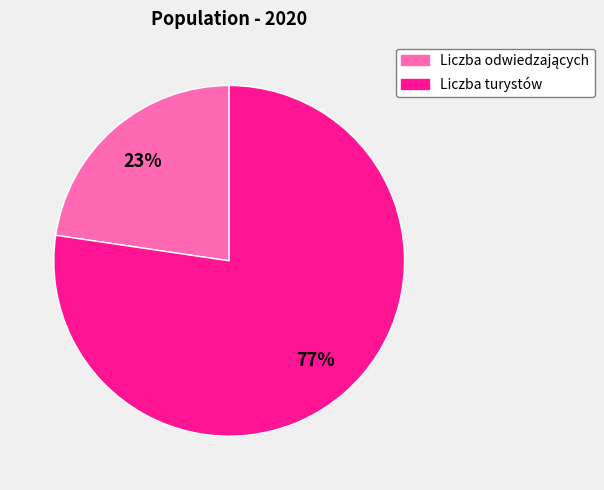

To the nearest percent, what is the average slice percentage?

50%